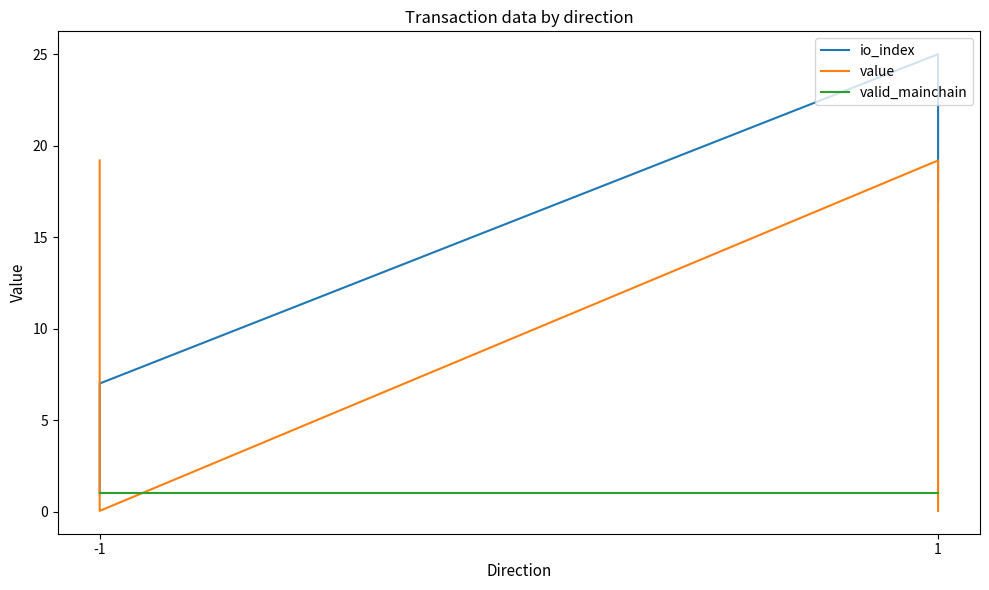

Is this an area chart (filled region under the line)?

No